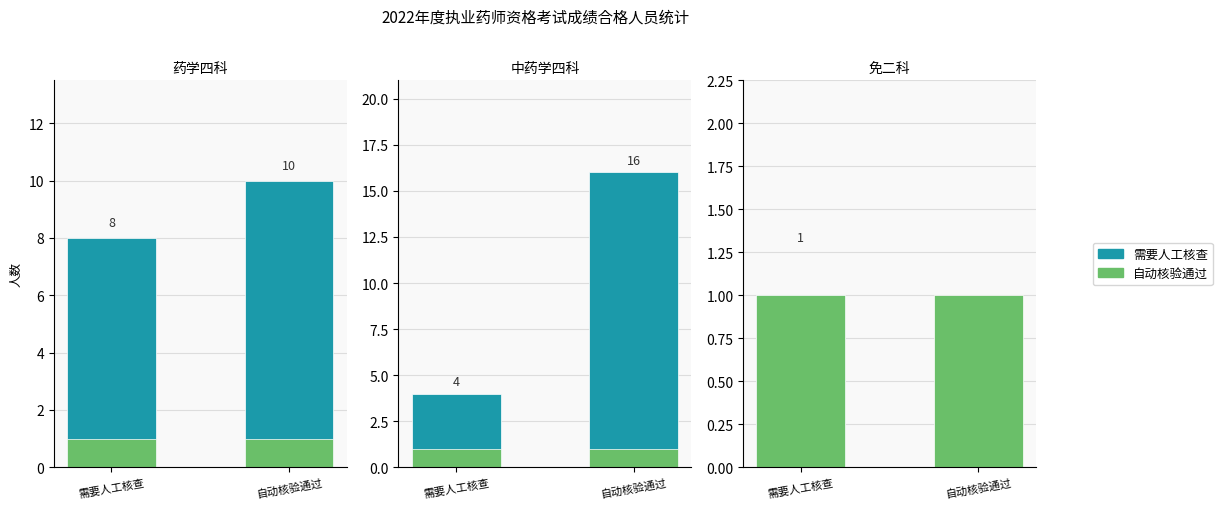

Is it true that 核验状态 equals 2 at 自动核验通过?

False